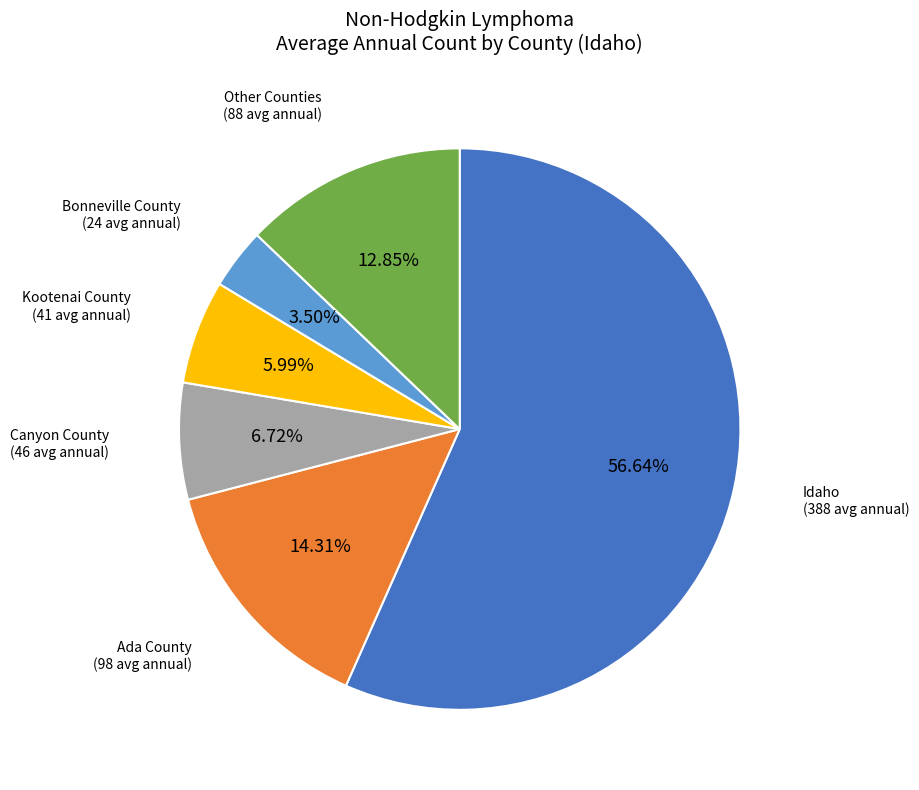

Is the sum of Canyon County and Ada County greater than half?

No